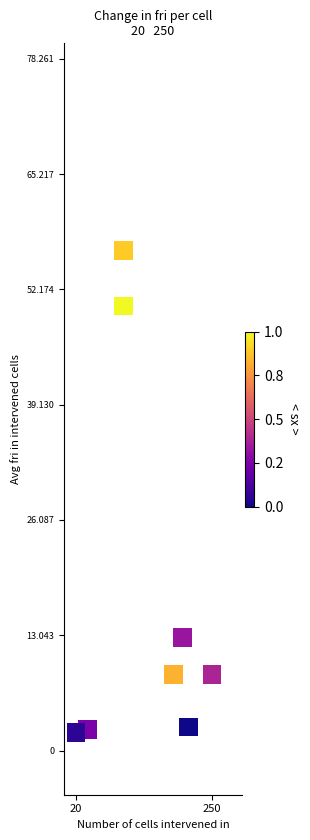

What Y value in the scatter plot is closest to 29?

12.8